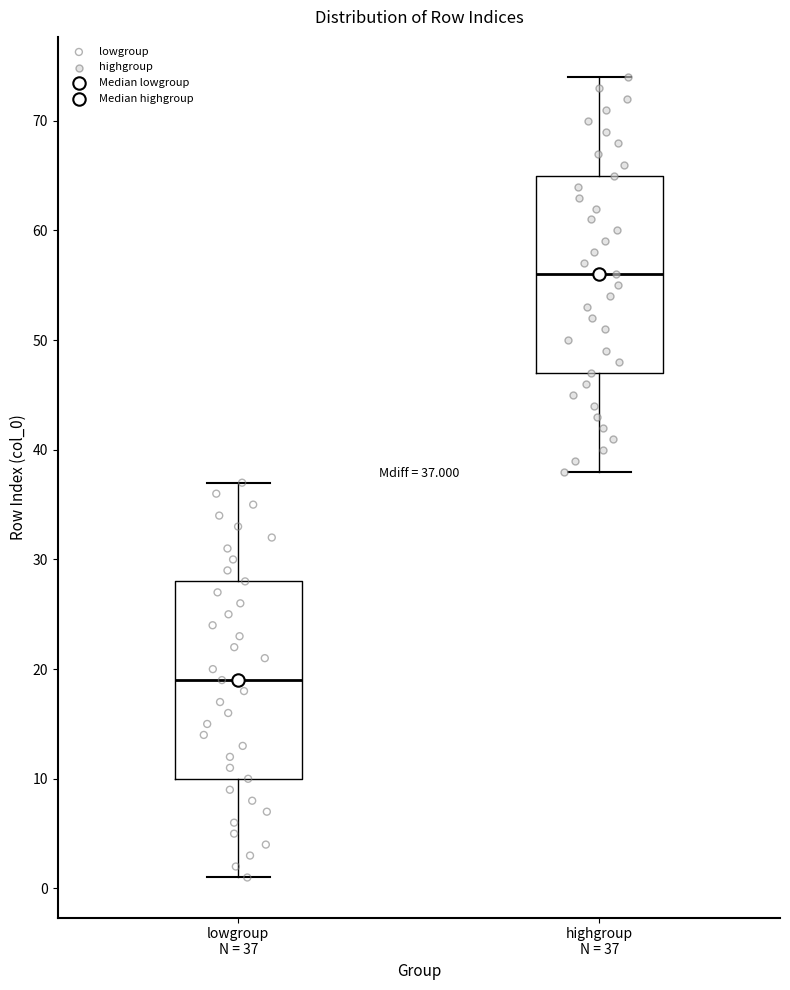

Which box has the lowest median line?

lowgroup N = 37